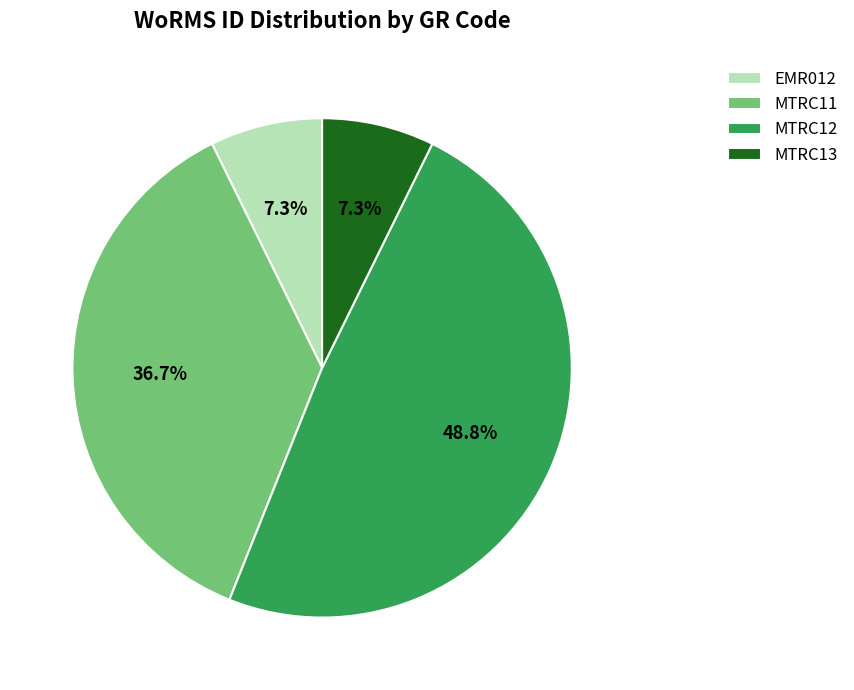

What is the largest slice in the pie chart?

MTRC12